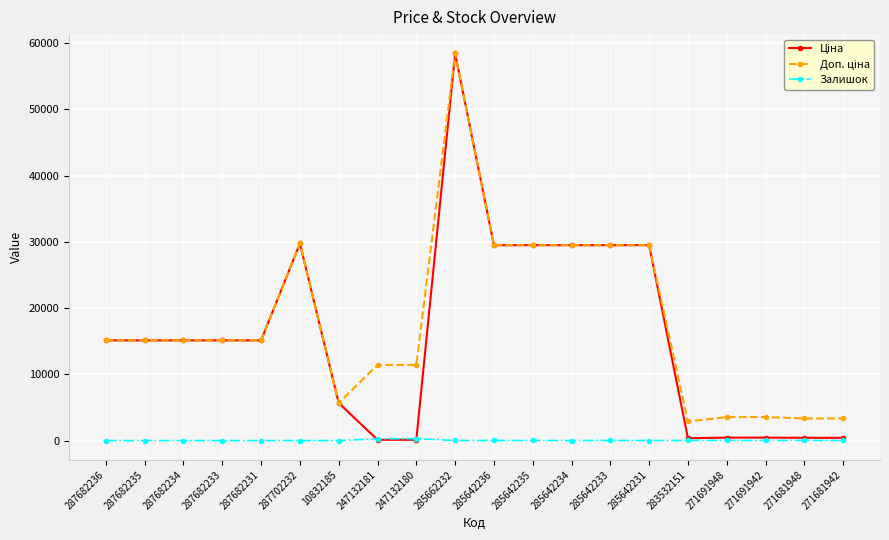

True or false: Залишок has a value of 9.0 at 285642234.

True